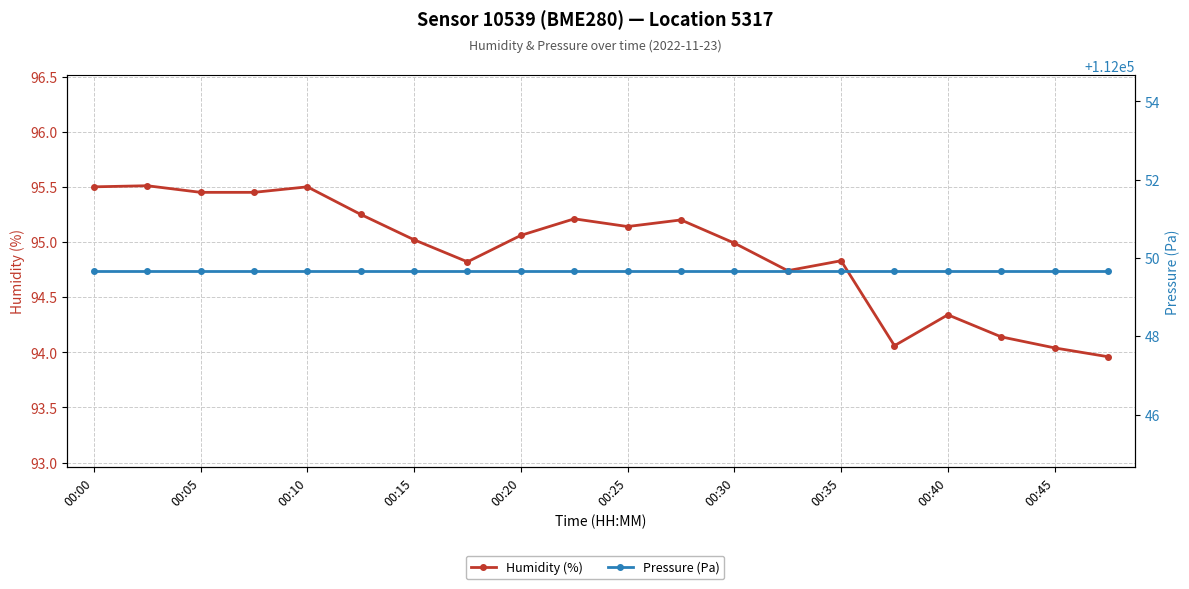

At which label does Humidity (%) first exceed 95?

00:00